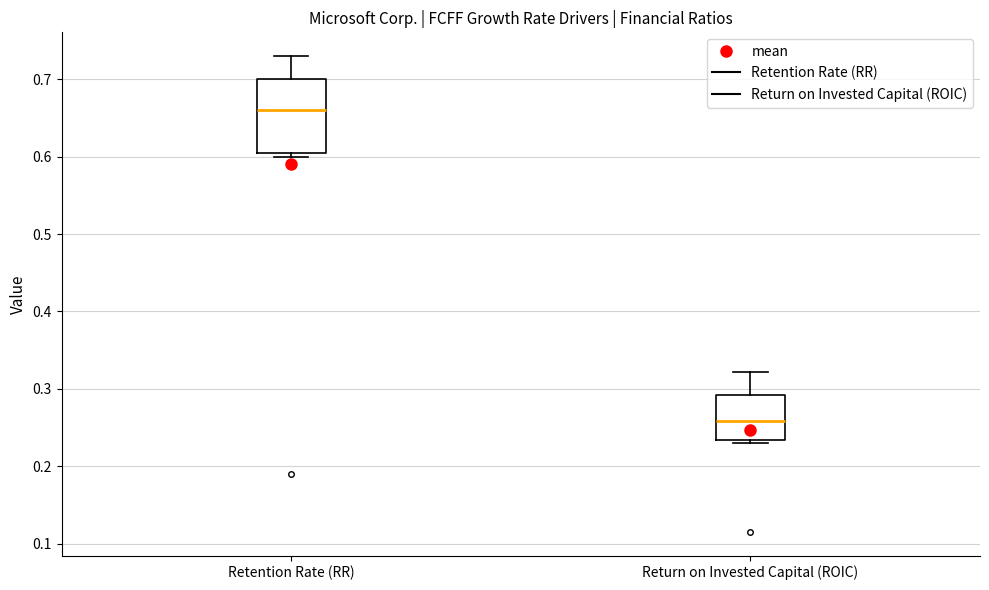

Reading left to right, transcribe this box plot: for each box, give where its median line is, the range the box spans, and where its two whiskers end, as read against the y-axis. The values are not printed on the chart, so give them approximately, as read against the axis.

Retention Rate (RR): median 0.66, box 0.61 to 0.70, whiskers 0.60 to 0.73
Return on Invested Capital (ROIC): median 0.26, box 0.23 to 0.29, whiskers 0.23 (just below the box's lower edge) to 0.32